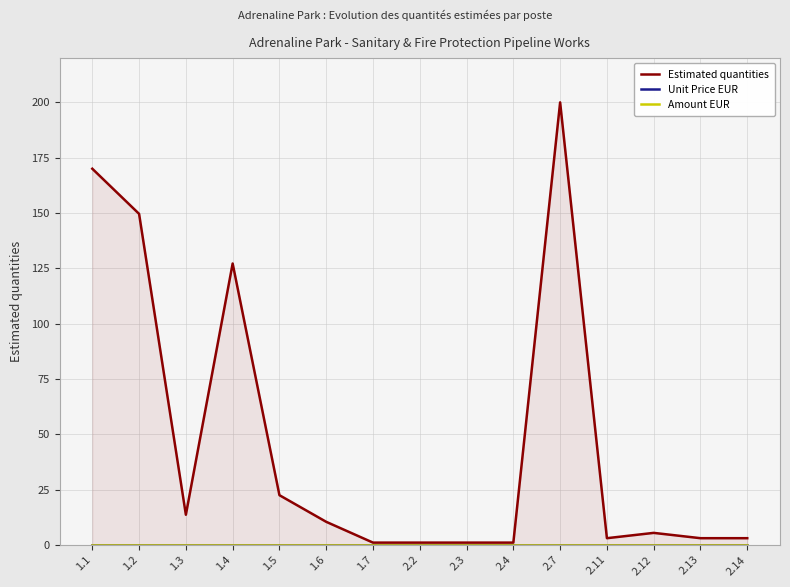

True or false: Unit Price EUR has more than 0 points higher than both neighbors.

False